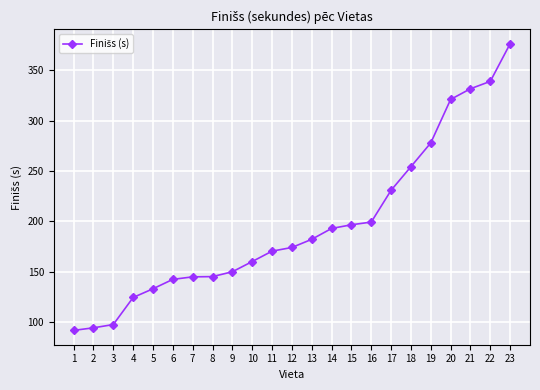

How many categories are shown in the chart?

23